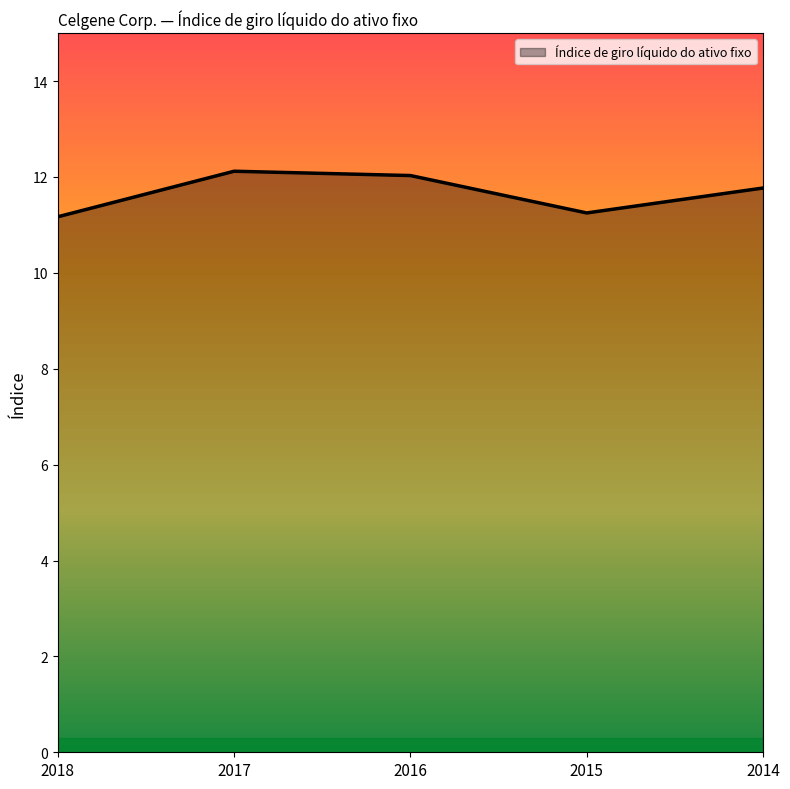

True or false: the data shows 4.5 at 2015.

False